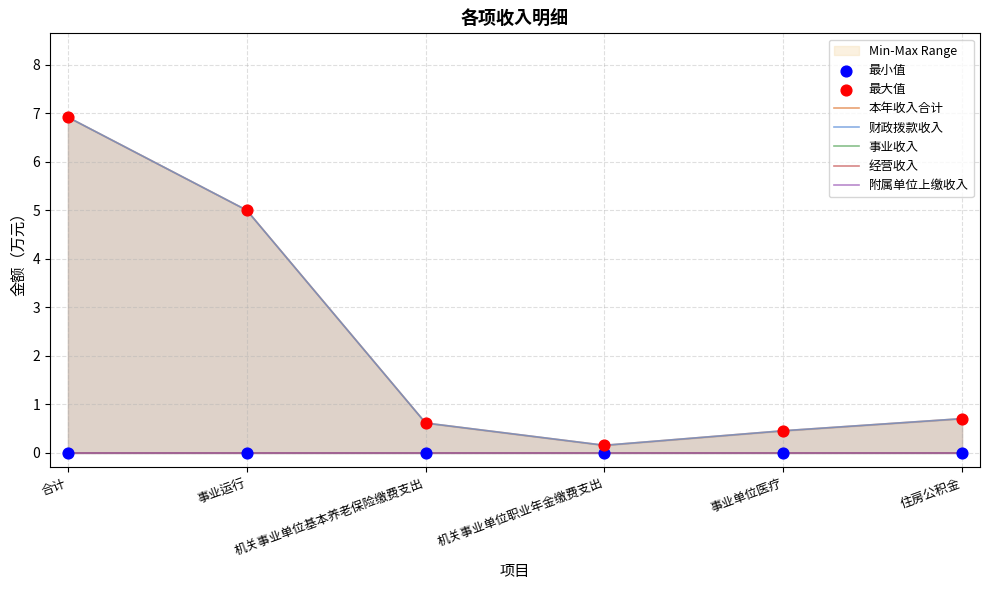

At how many categories does at least one series exceed 5?

1